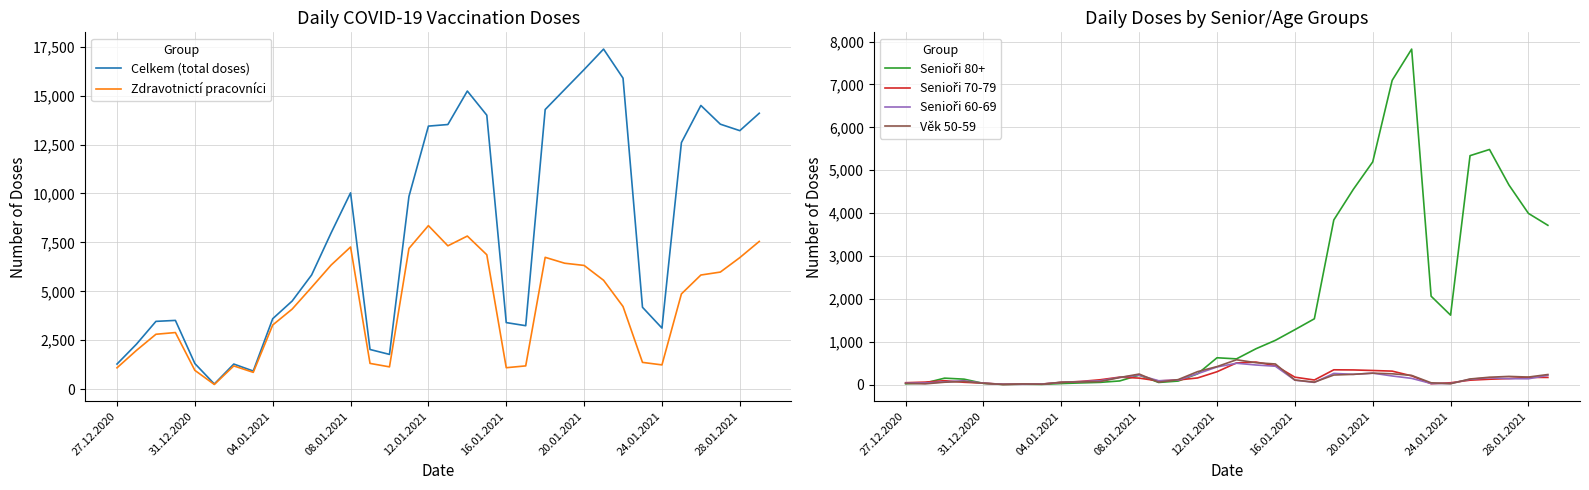

What is the spread (max minus min) of values at 25?

17178